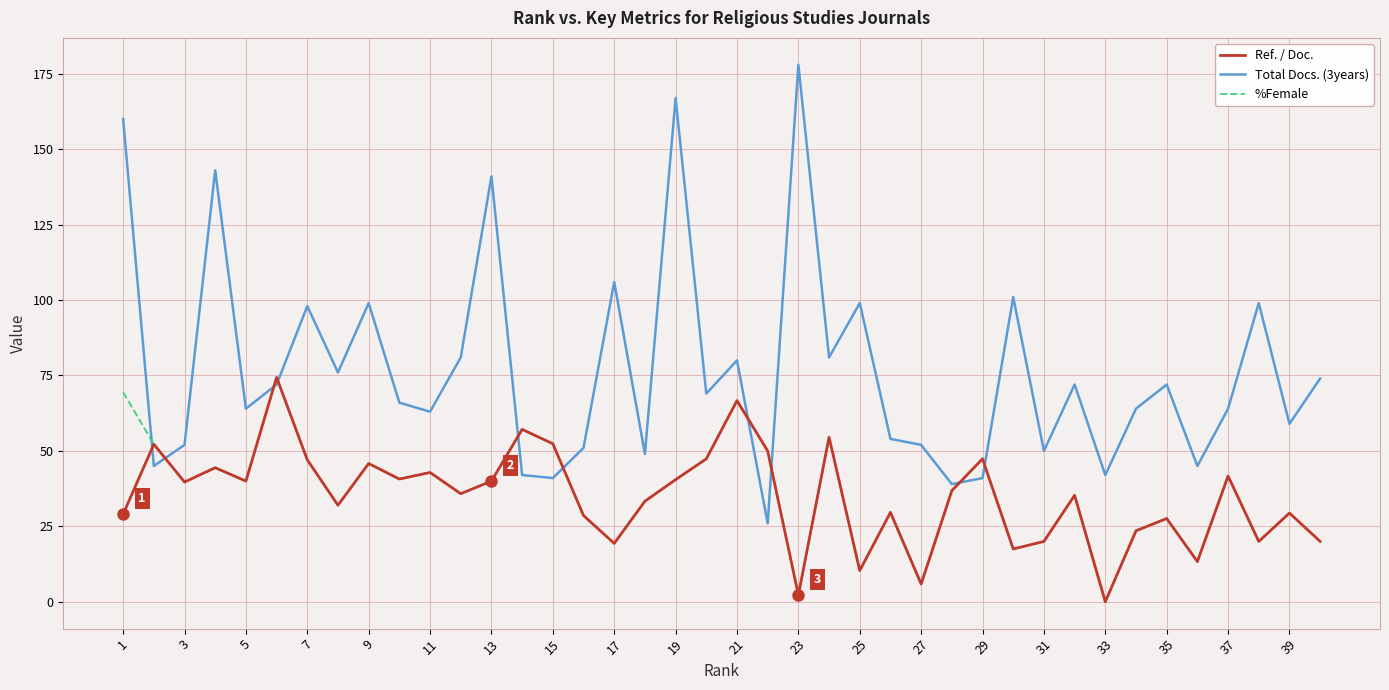

What are all the series names shown in the legend?

Ref. / Doc., Total Docs. (3years), %Female